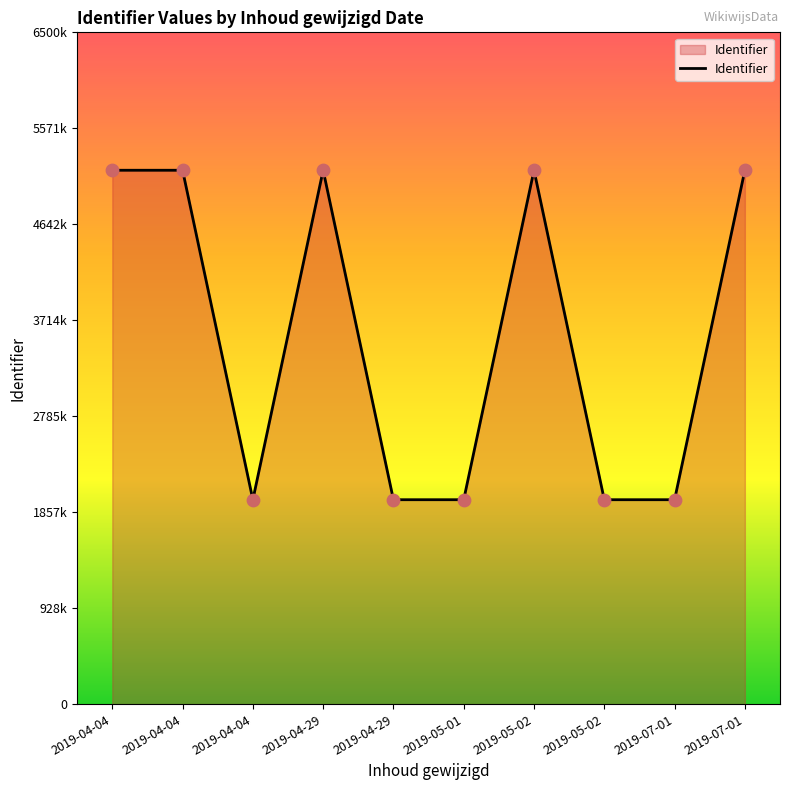

Approximately how many times larger is the value at 2019-07-01 compared to 2019-04-04?

0.4